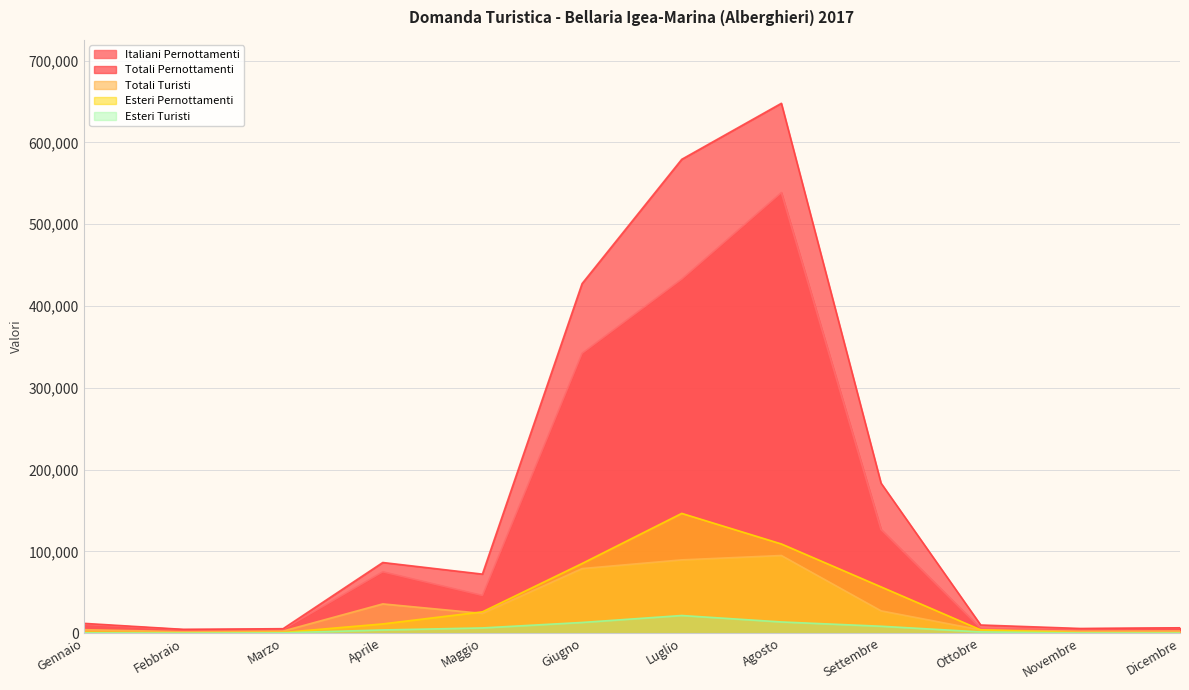

True or false: Esteri Pernottamenti has more than 0 interior local peaks.

True